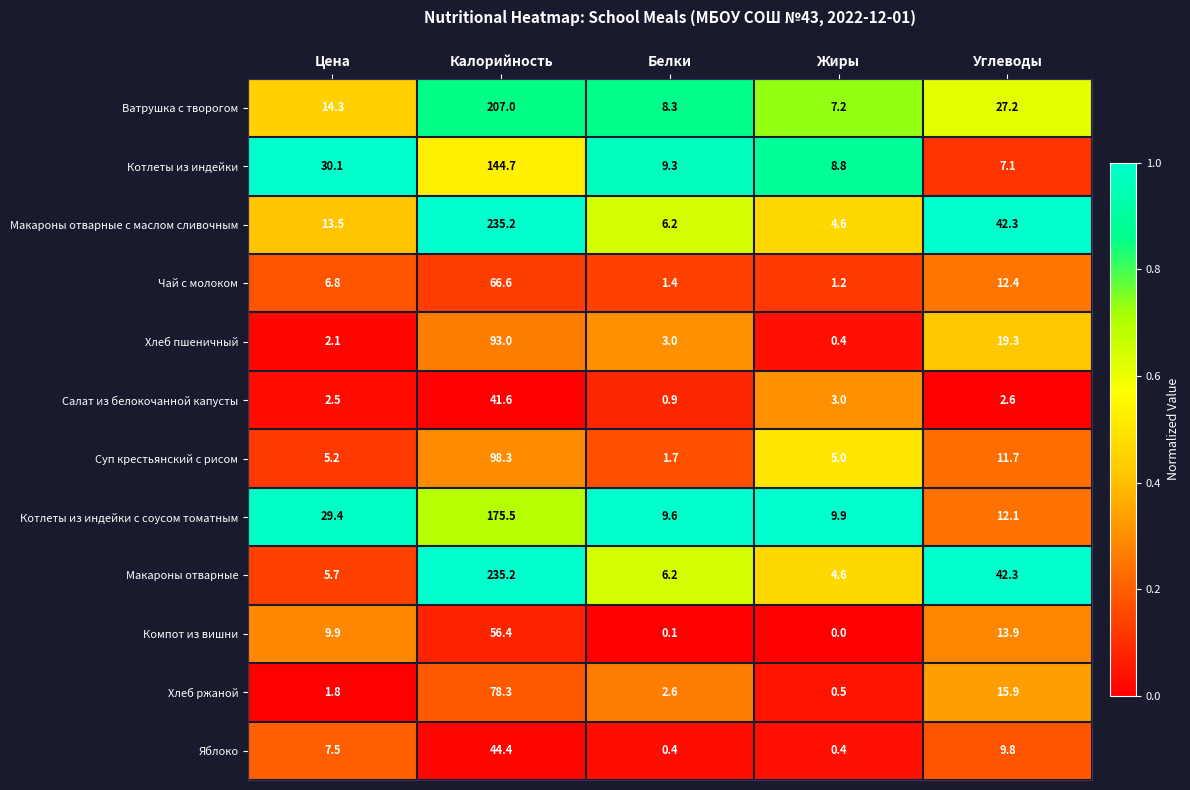

What is the approximate value of Котлеты из индейки с соусом томатным at Калорийность?

175.5